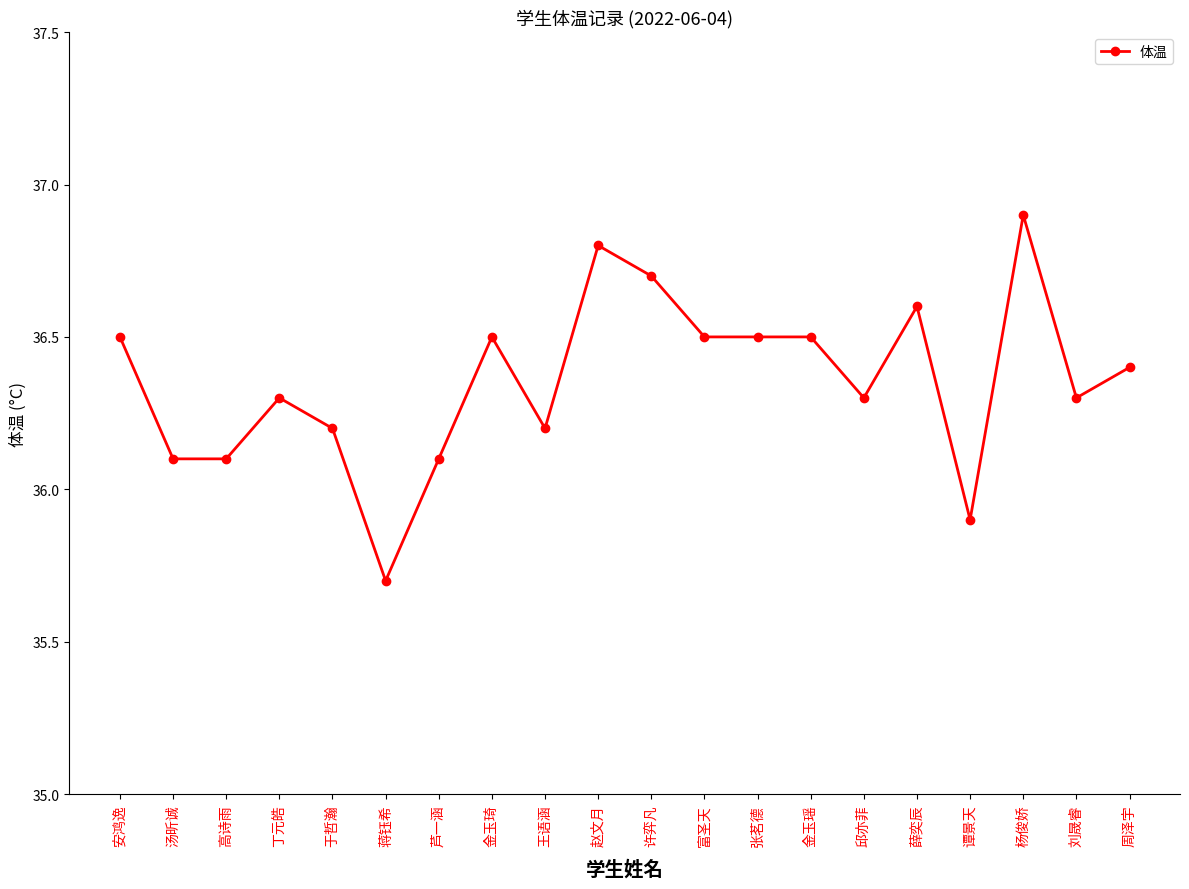

What is the average value?

36.4